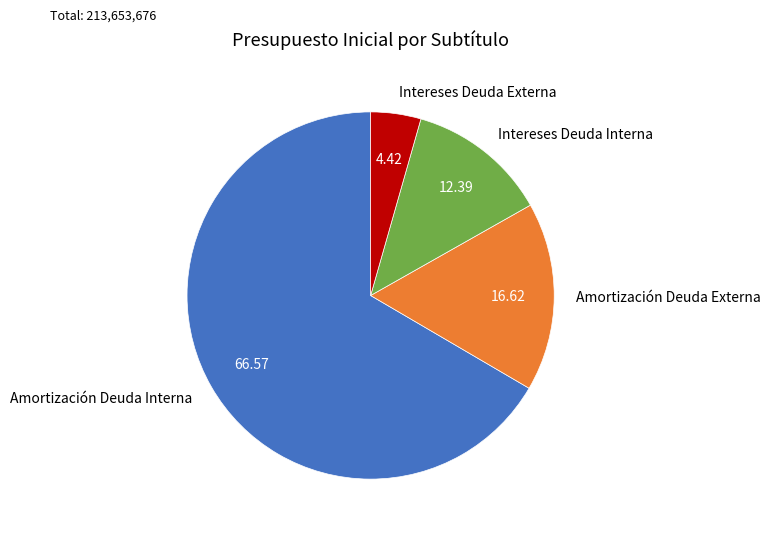

How many segments does this pie chart have?

4